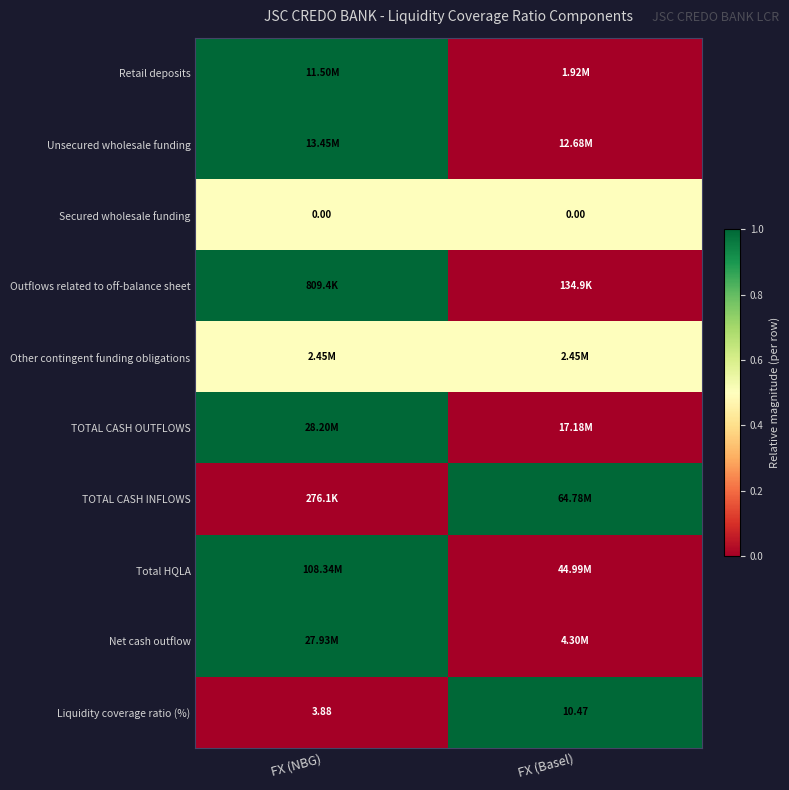

Where is Liquidity coverage ratio (%) nearest to the value 7?

FX (NBG)